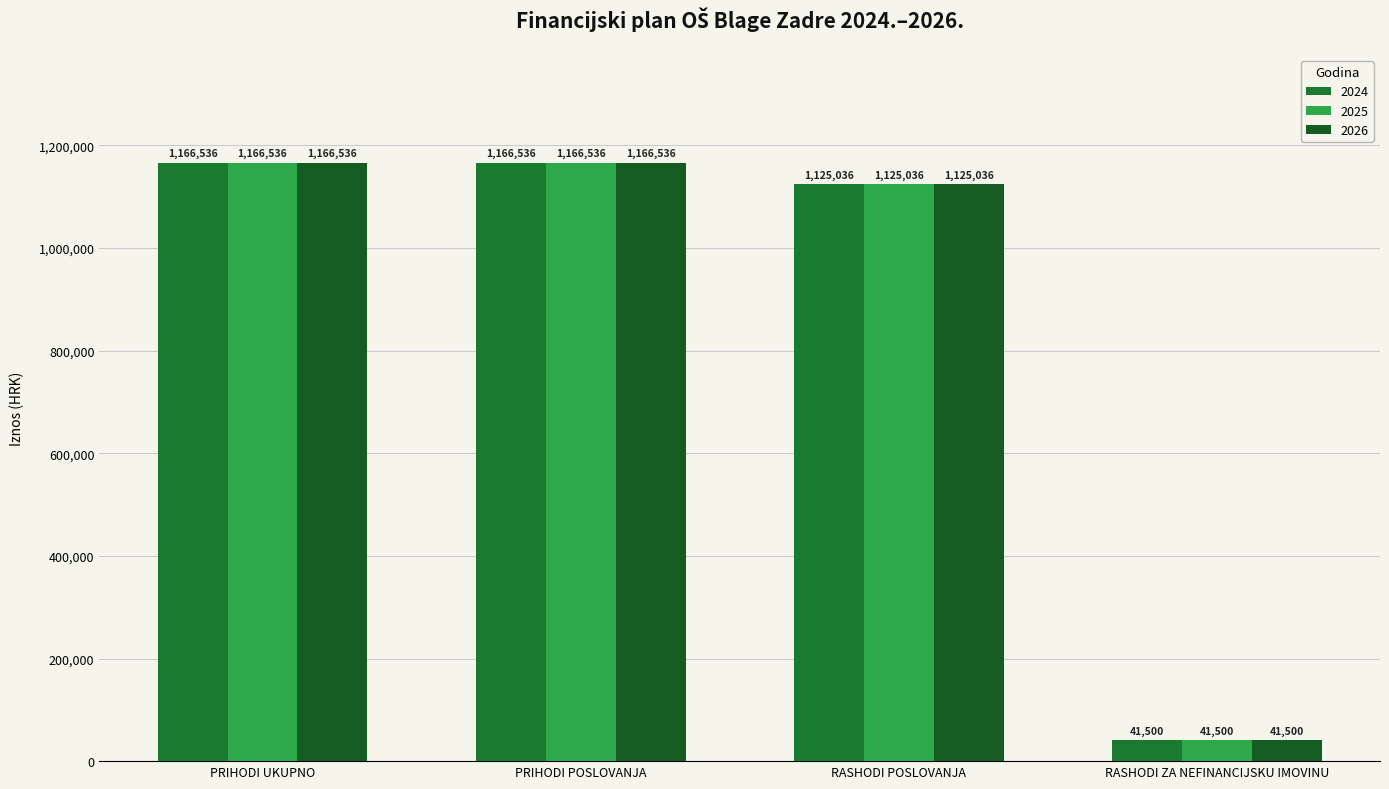

What is the average value of the 2026 series?

874902.2